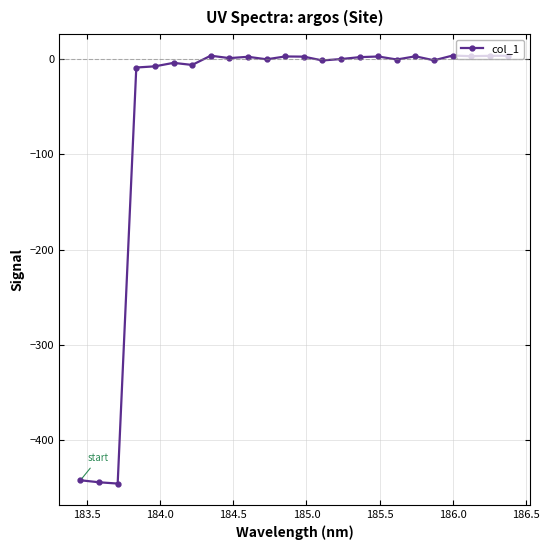

What is the sum of all values?

-1328.9